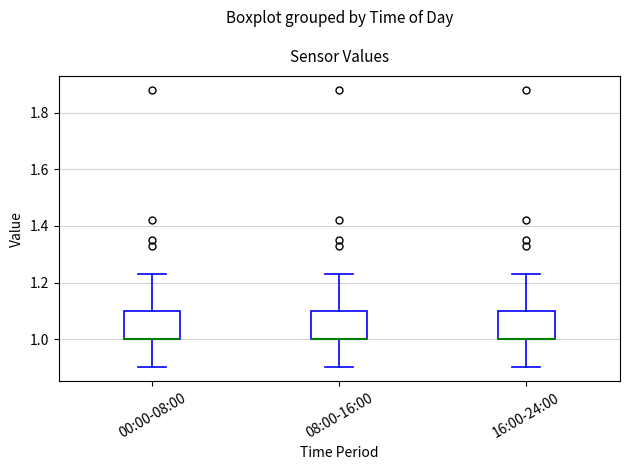

Reading left to right, transcribe this box plot: for each box, give where its median line is, the range the box spans, and where its two whiskers end, as read against the y-axis. The values are not printed on the chart, so give them approximately, as read against the axis.

00:00-08:00: median 1.00 (drawn on the box's lower edge), box 1.00 to 1.10, whiskers 0.90 to 1.24
08:00-16:00: median 1.00 (drawn on the box's lower edge), box 1.00 to 1.10, whiskers 0.90 to 1.24
16:00-24:00: median 1.00 (drawn on the box's lower edge), box 1.00 to 1.10, whiskers 0.90 to 1.24